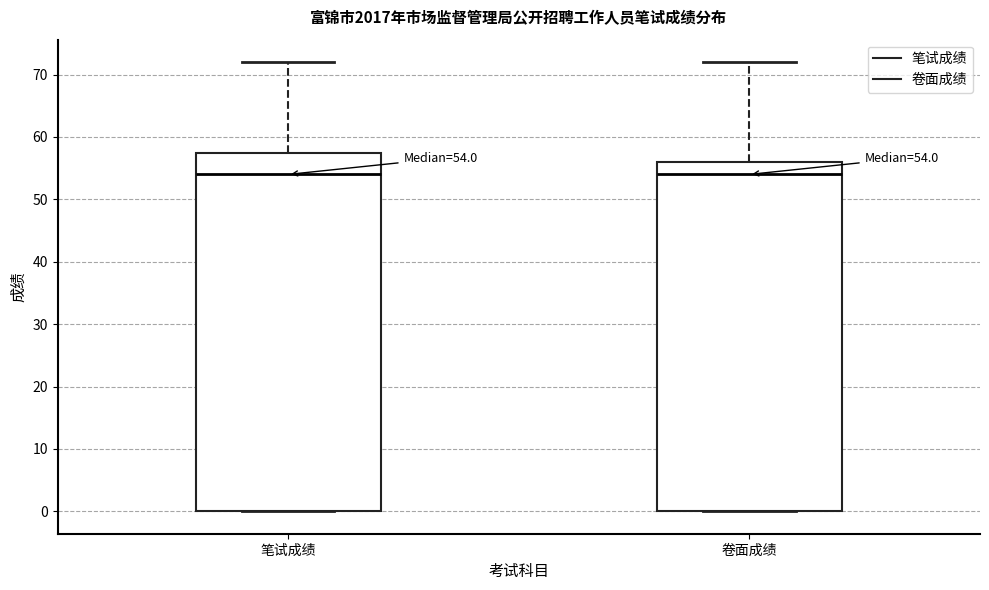

Comparing the boxes themselves (not the whiskers), which one is the tallest?

笔试成绩